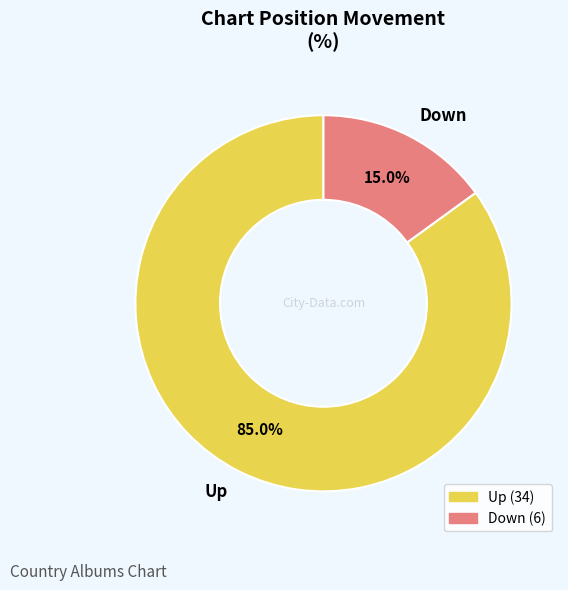

Rank the categories by value from highest to lowest.

Up, Down